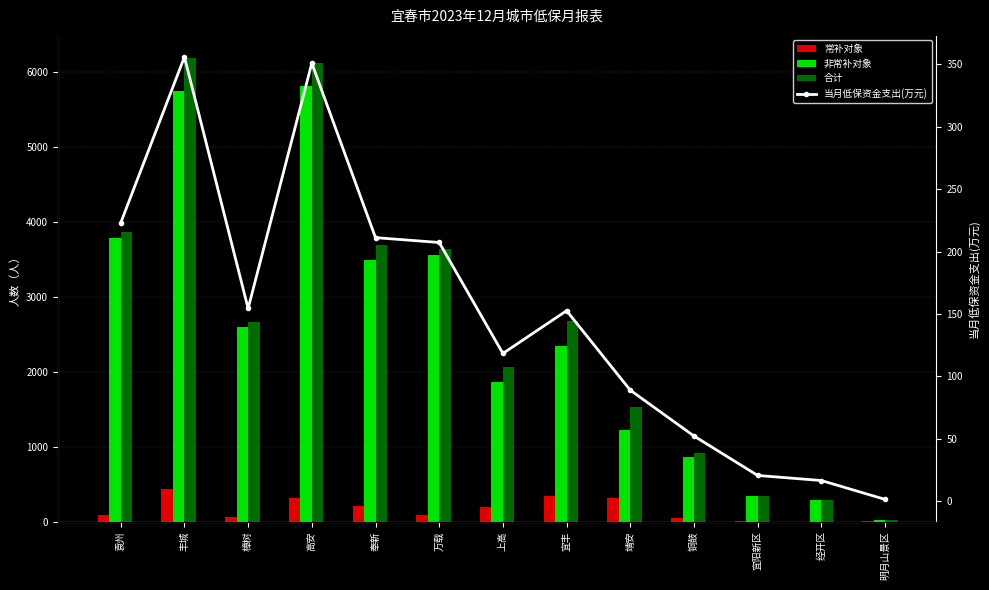

Are the bars grouped side by side (vs. stacked)?

Yes